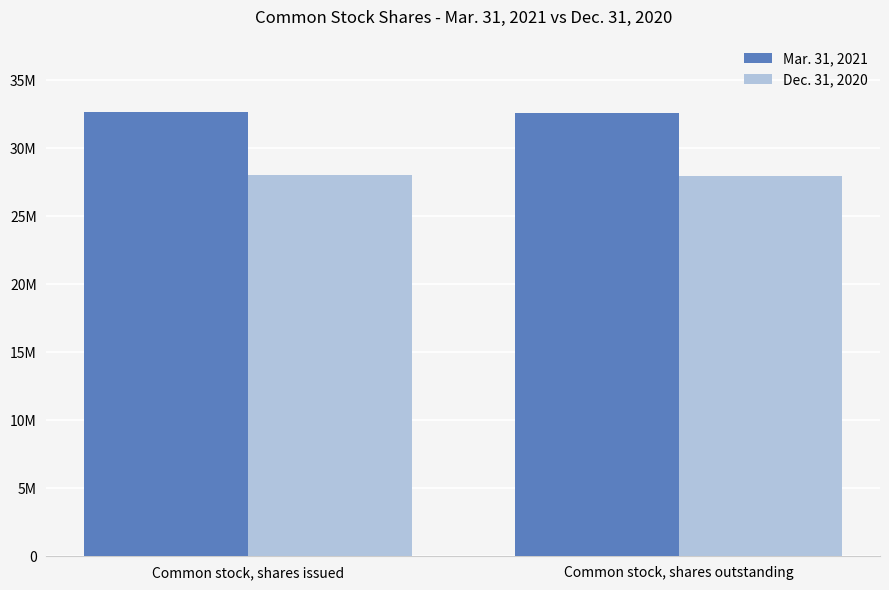

Are the bars horizontal?

No